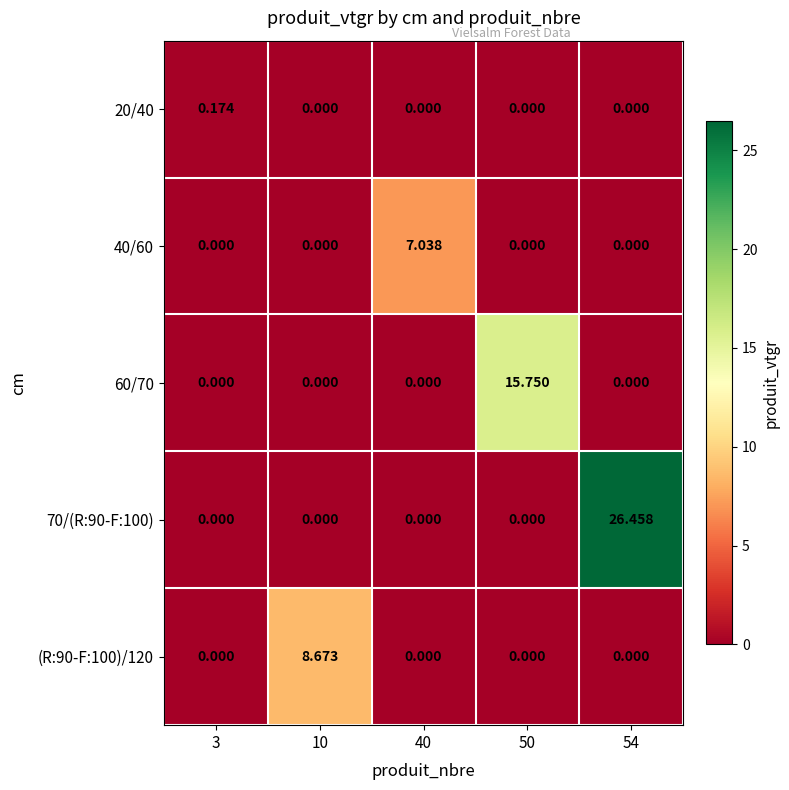

Is the value of 60/70 at 50 greater than the value of 40/60 at 3?

Yes